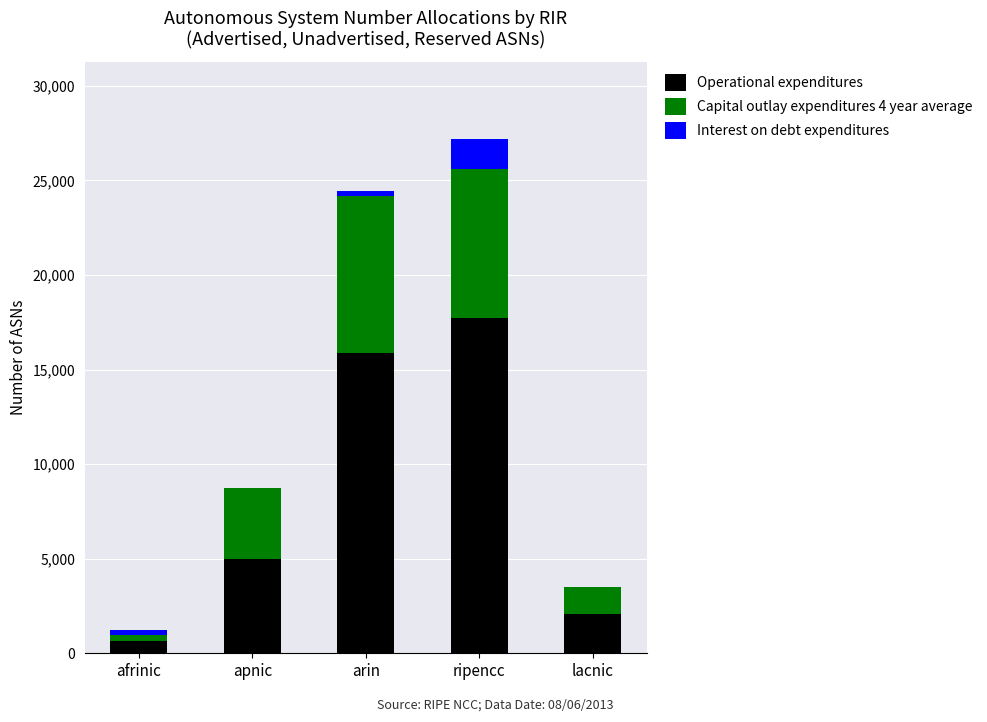

What is the total value across all series at apnic?

8756